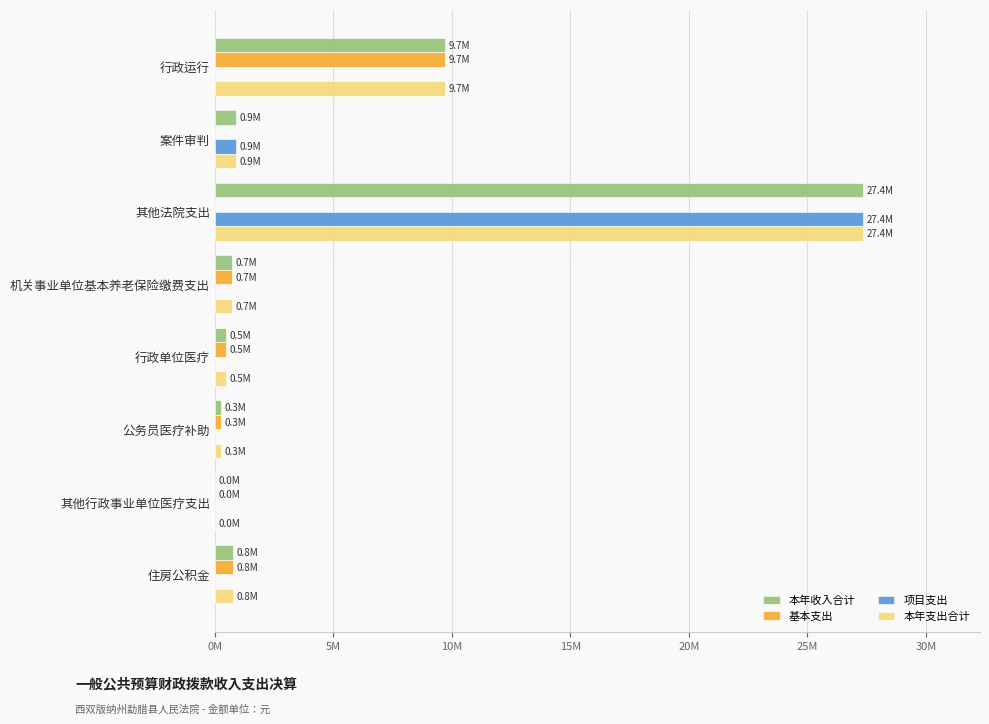

What are all the series names shown in the legend?

本年收入合计, 基本支出, 项目支出, 本年支出合计